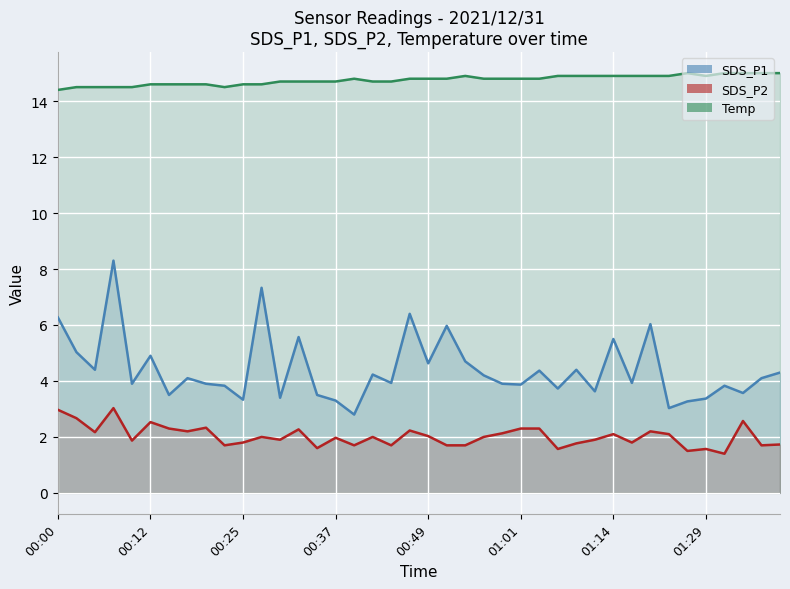

Between 12 and 26, which series saw the biggest shift?

SDS_P1